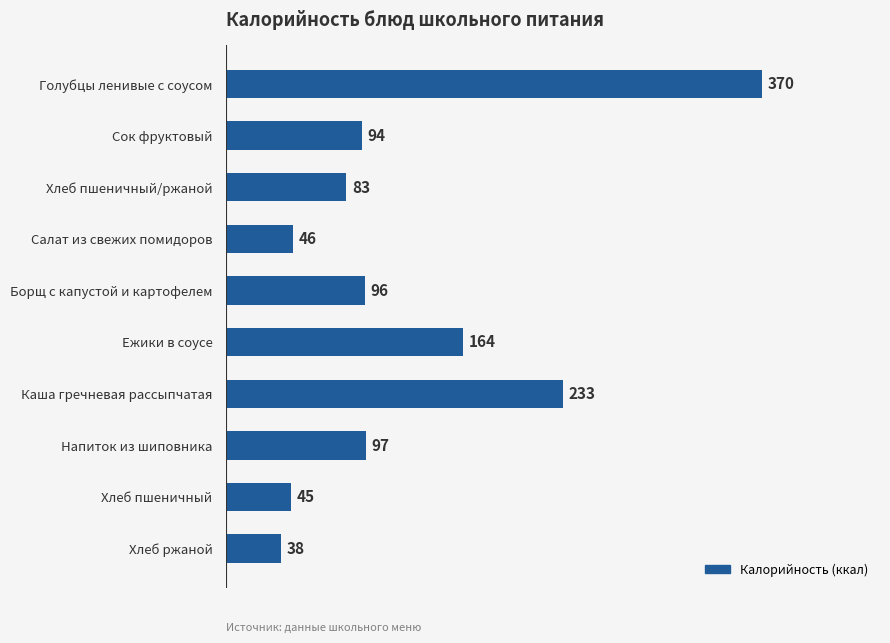

What is the ratio of the value at Сок фруктовый to the value at Голубцы ленивые с соусом?

0.3